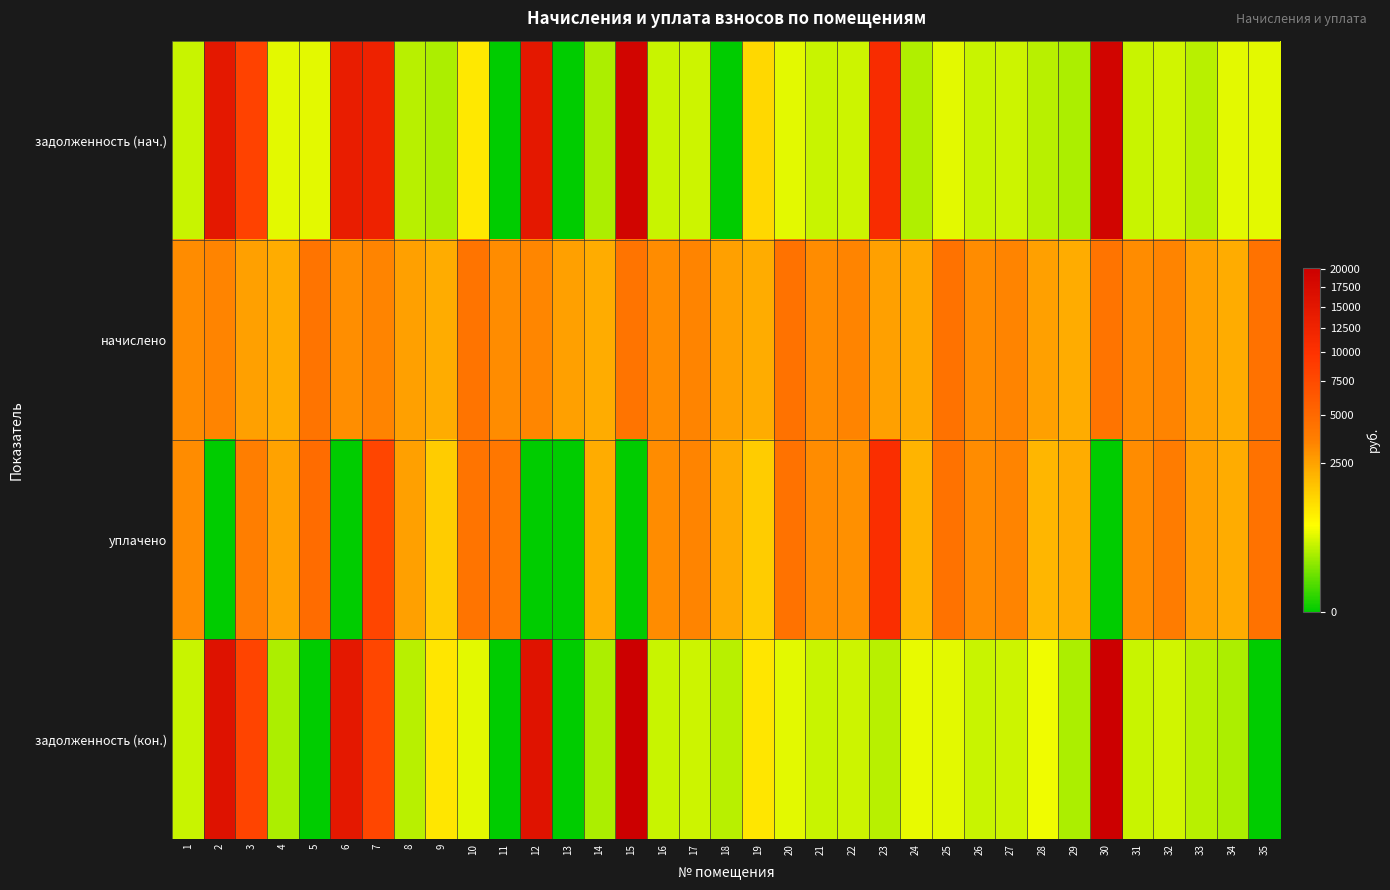

What is the maximum value shown in the chart?

20256.0